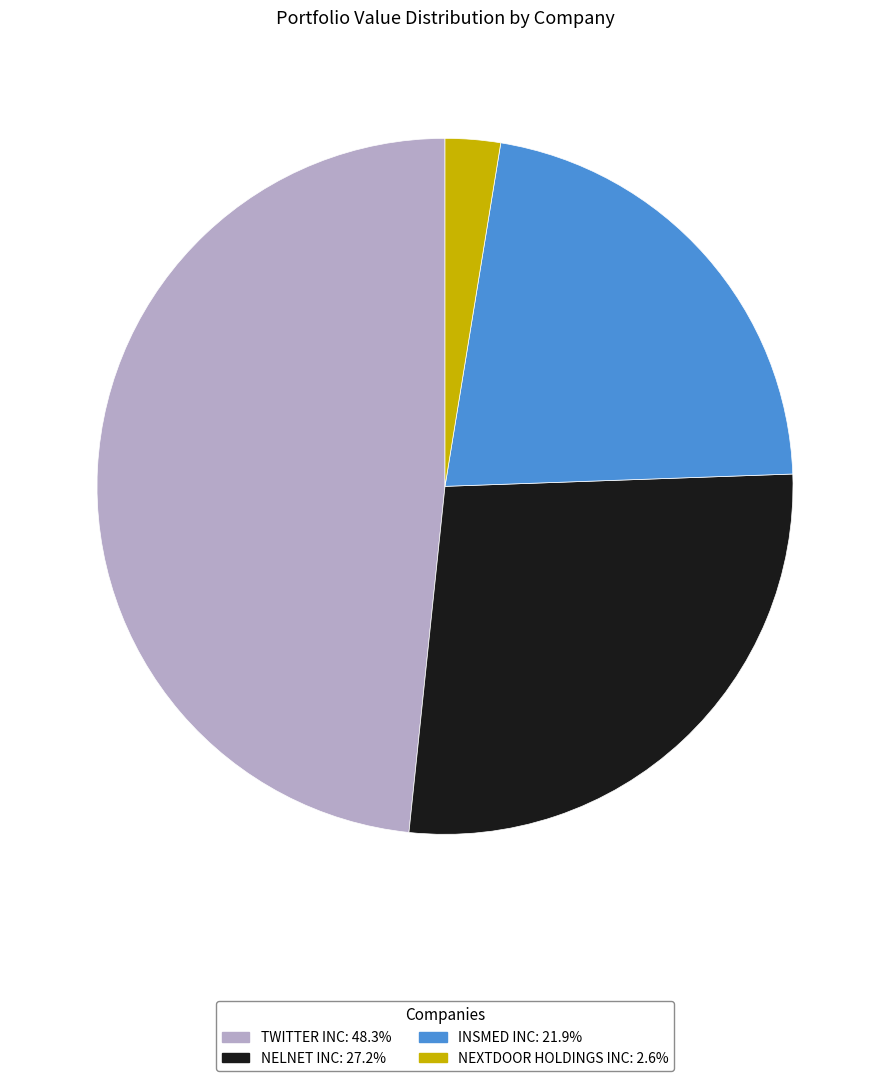

Is TWITTER INC the majority of the pie?

No